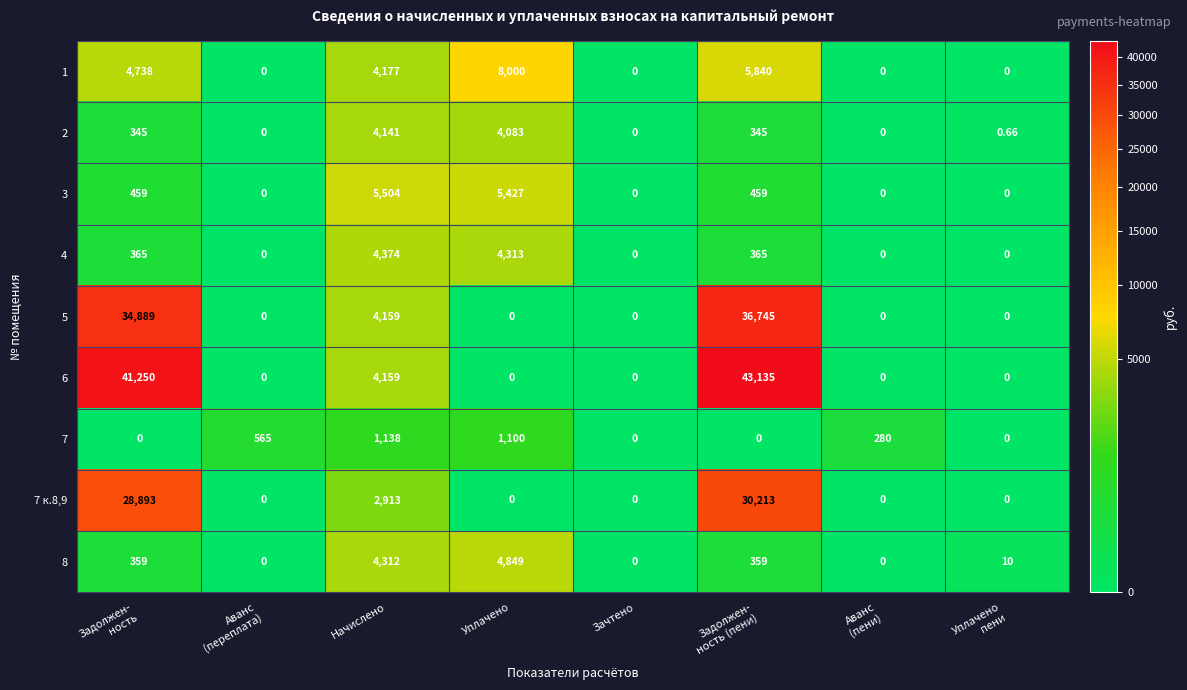

At how many categories does at least one series exceed 26713?

2